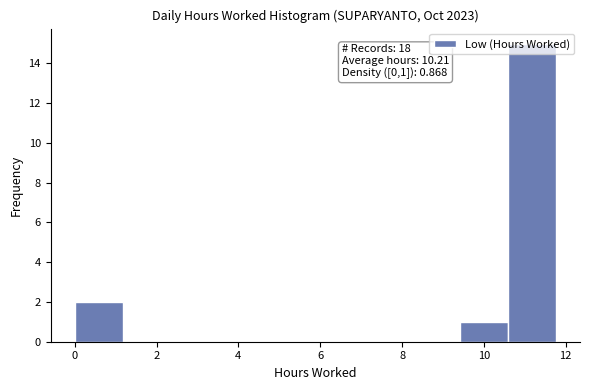

Over which range of the x-axis is the bar tallest?

10.6 to 11.8